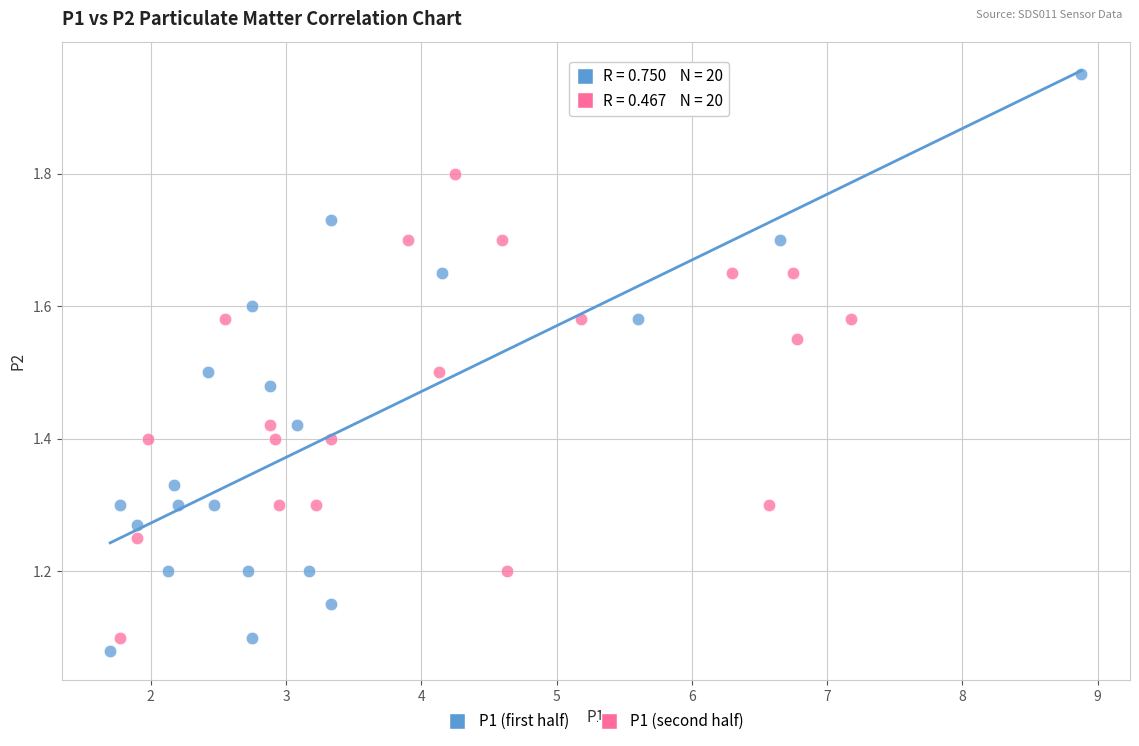

Which series has the largest Y range (max minus min)?

P1 (first half)